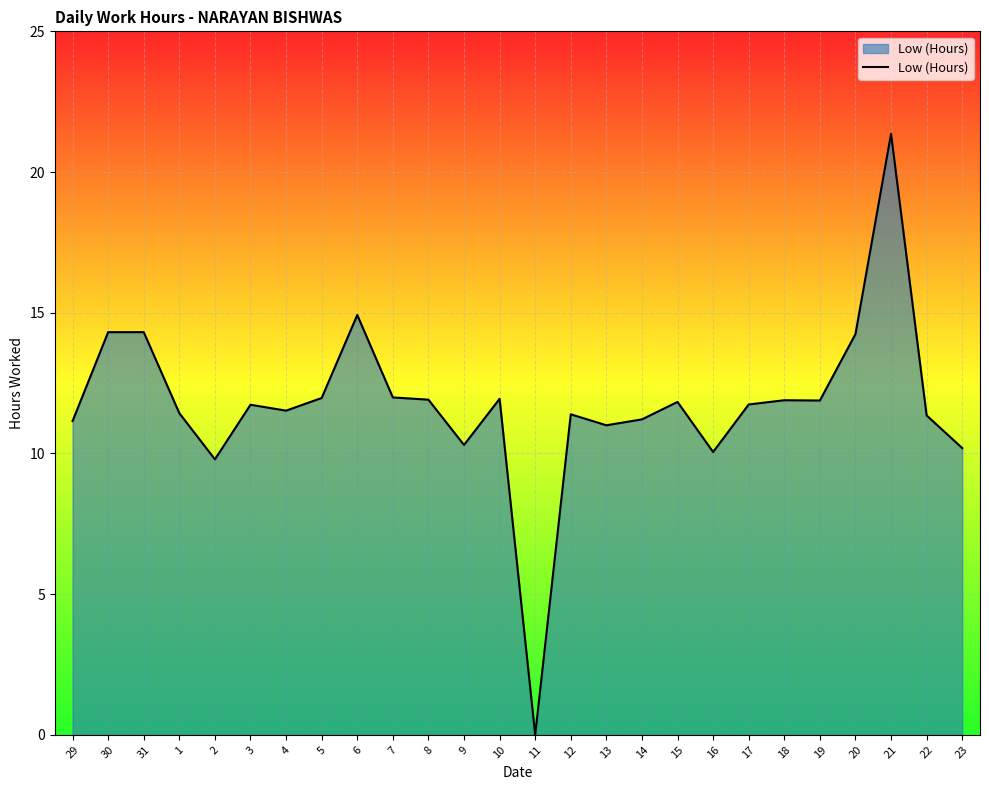

Read the value at 21.

21.4